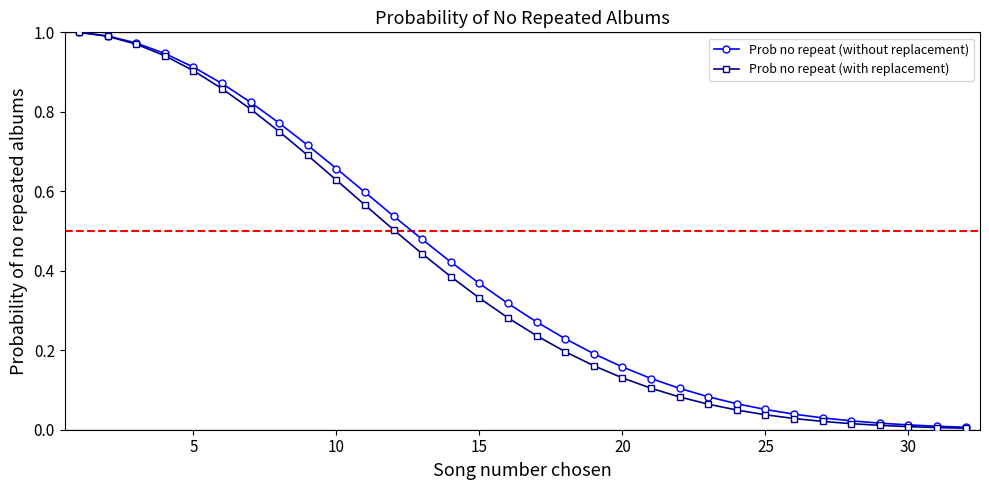

Which series has the widest spread of values?

Prob no repeat (with replacement)